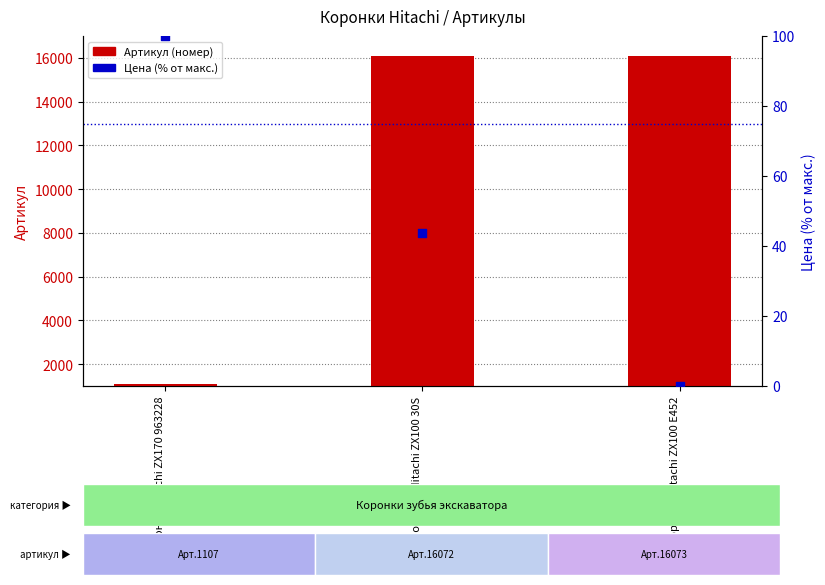

At which category is the sum across all series the highest?

Коронка Hitachi ZX100 30S